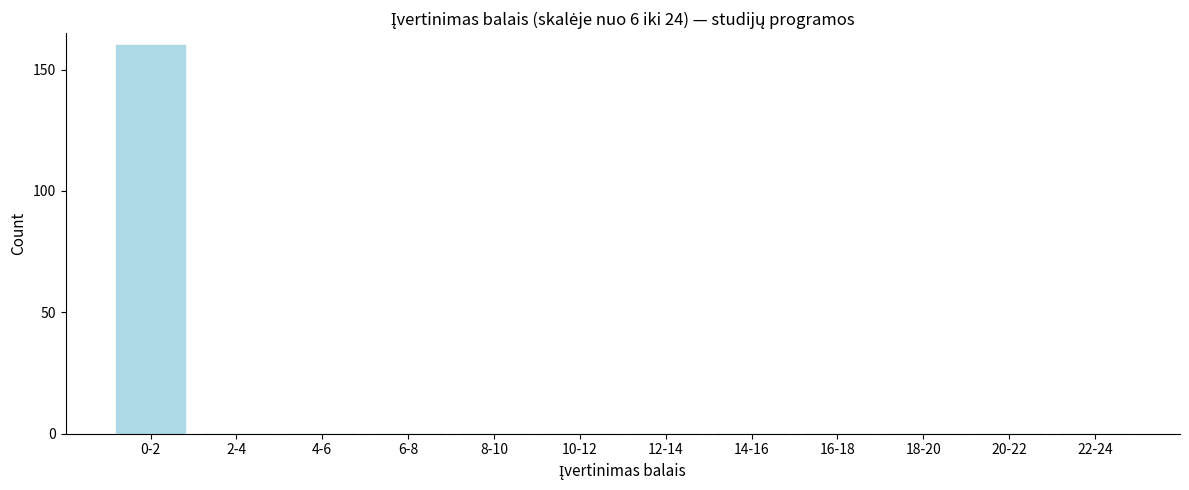

Reading left to right, what are all the values shown in this chart?

0-2=160	2-4=0	4-6=0	6-8=0	8-10=0	10-12=0	12-14=0	14-16=0	16-18=0	18-20=0	20-22=0	22-24=0